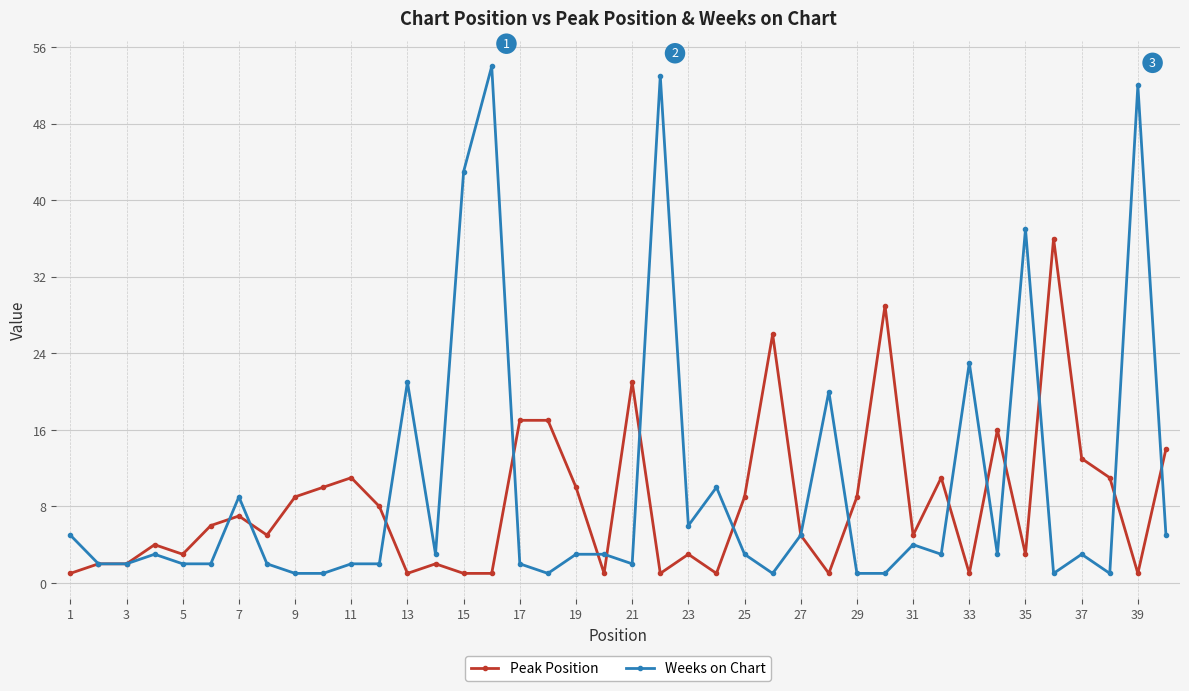

Which series has the largest range (max minus min)?

Weeks on Chart